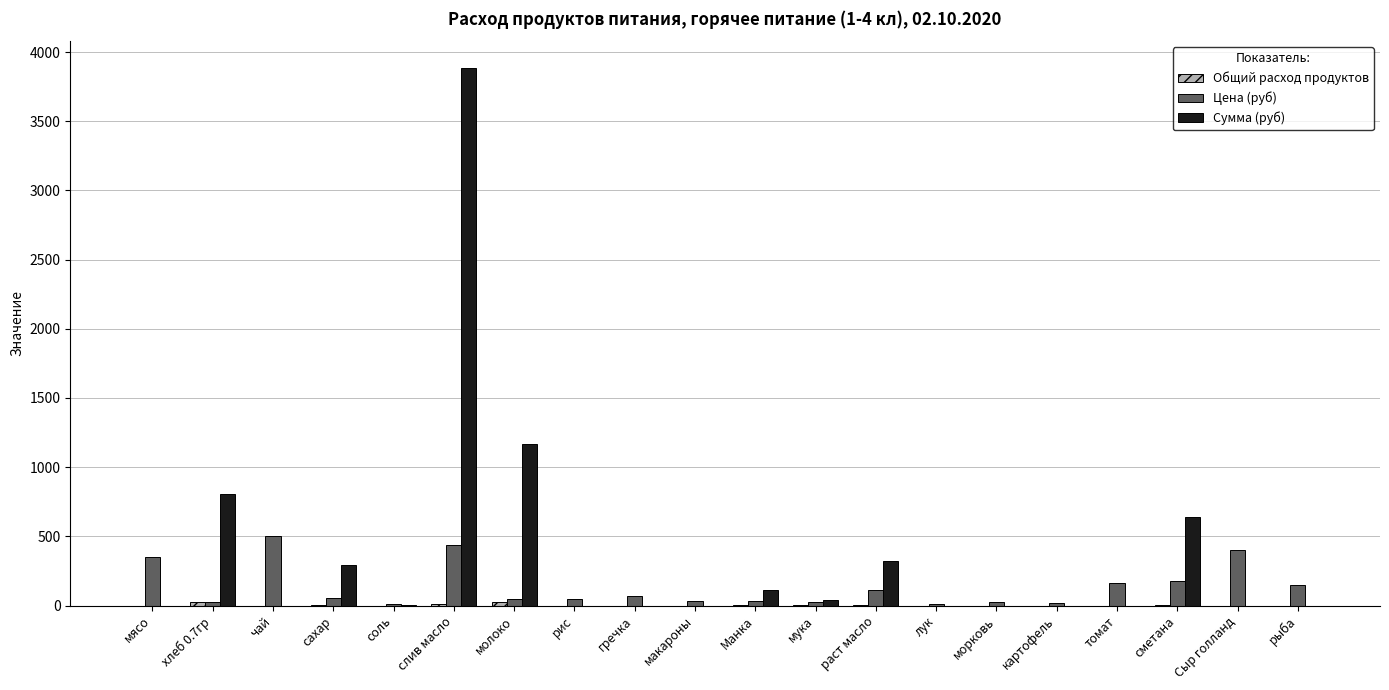

The value of Сумма (руб) at морковь is 0.0. True or false?

True